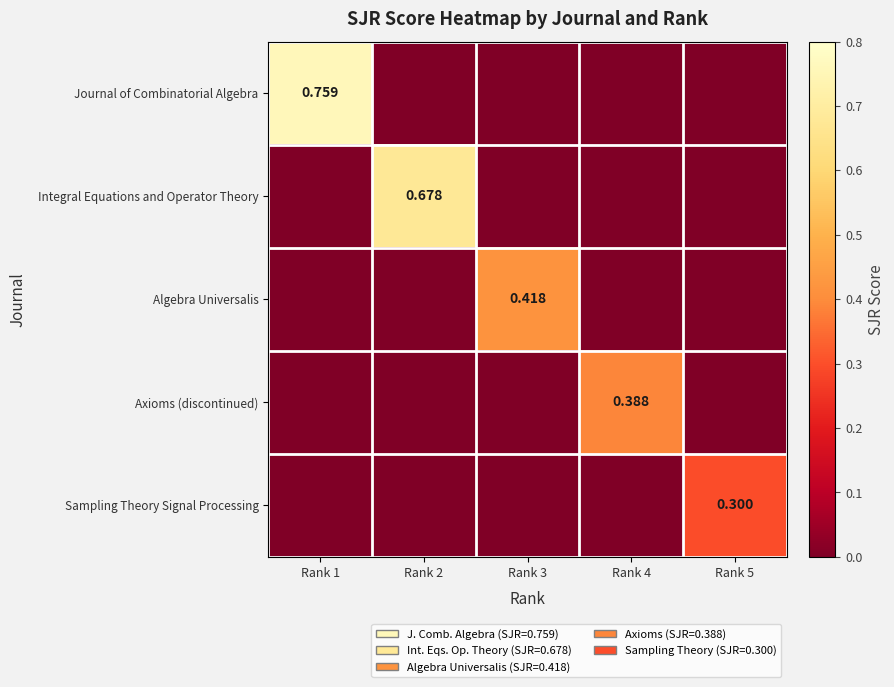

At Rank 2, list the series in order from smallest to largest.

Journal of Combinatorial Algebra, Algebra Universalis, Axioms (discontinued), Sampling Theory Signal Processing, Integral Equations and Operator Theory